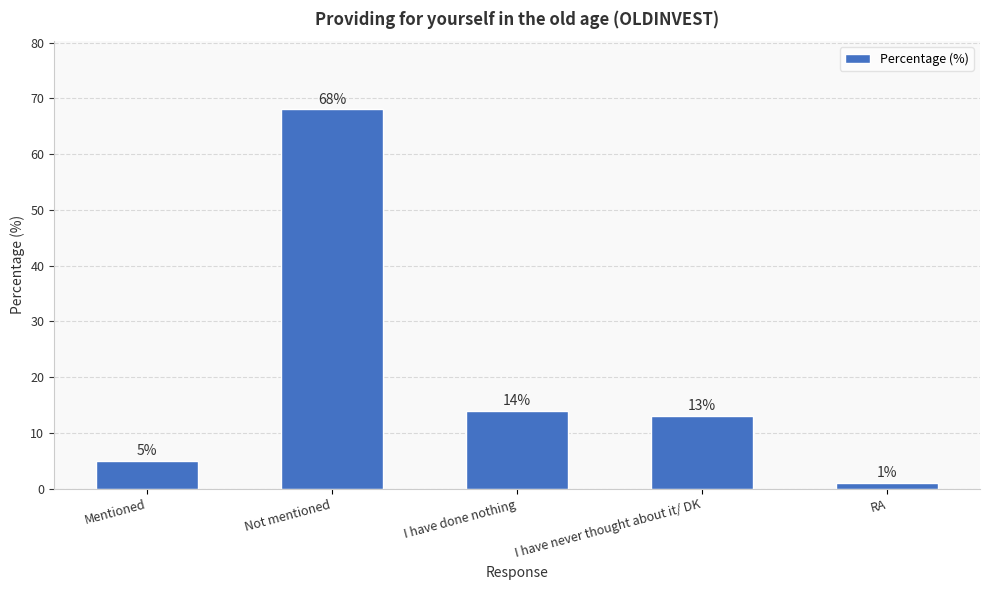

Which label corresponds to the smallest value in the chart?

RA